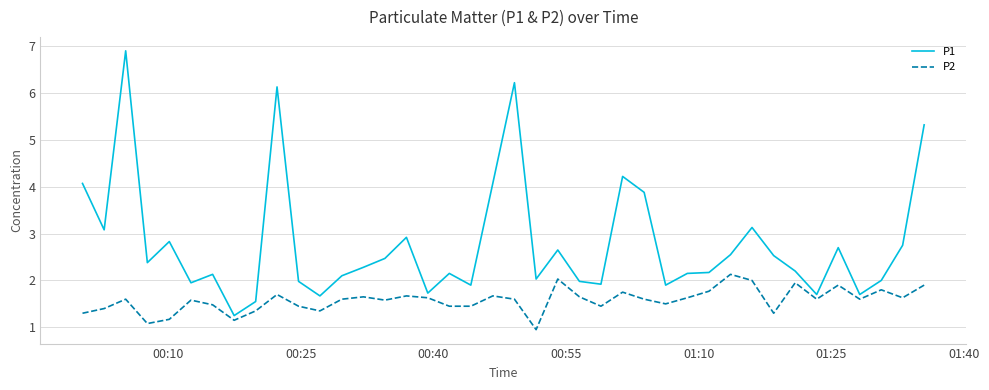

What is the maximum value shown in the chart?

6.9